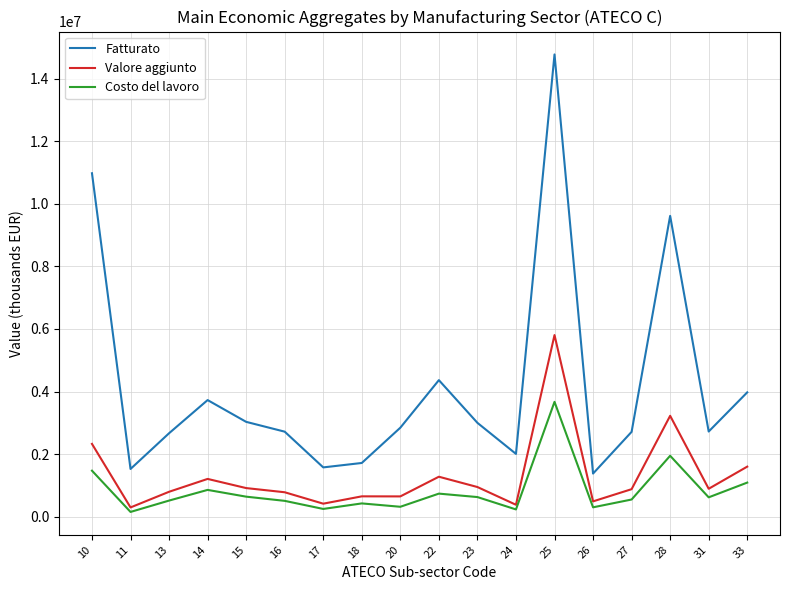

True or false: Fatturato and Costo del lavoro cross at least once.

False